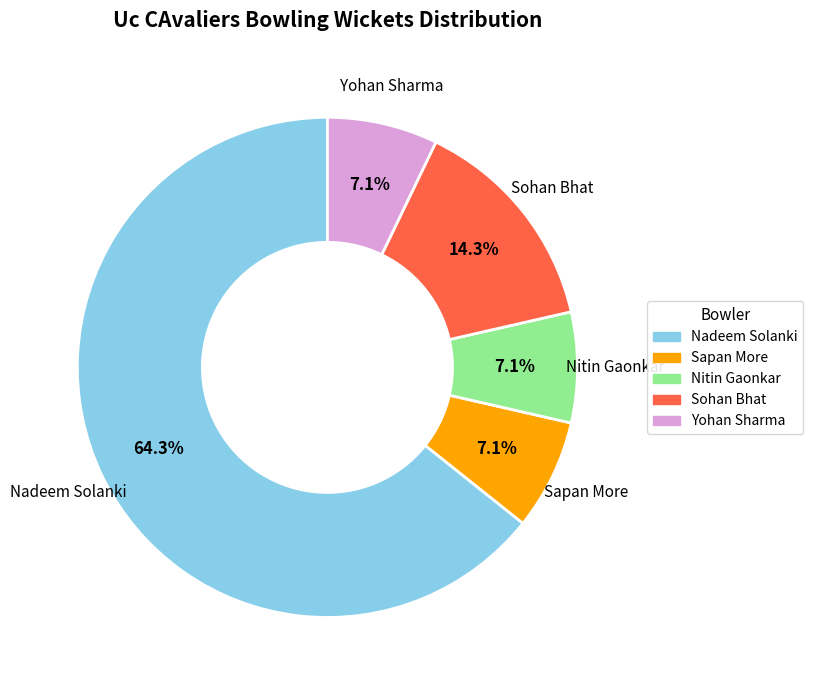

Count the number of slices in the pie.

5